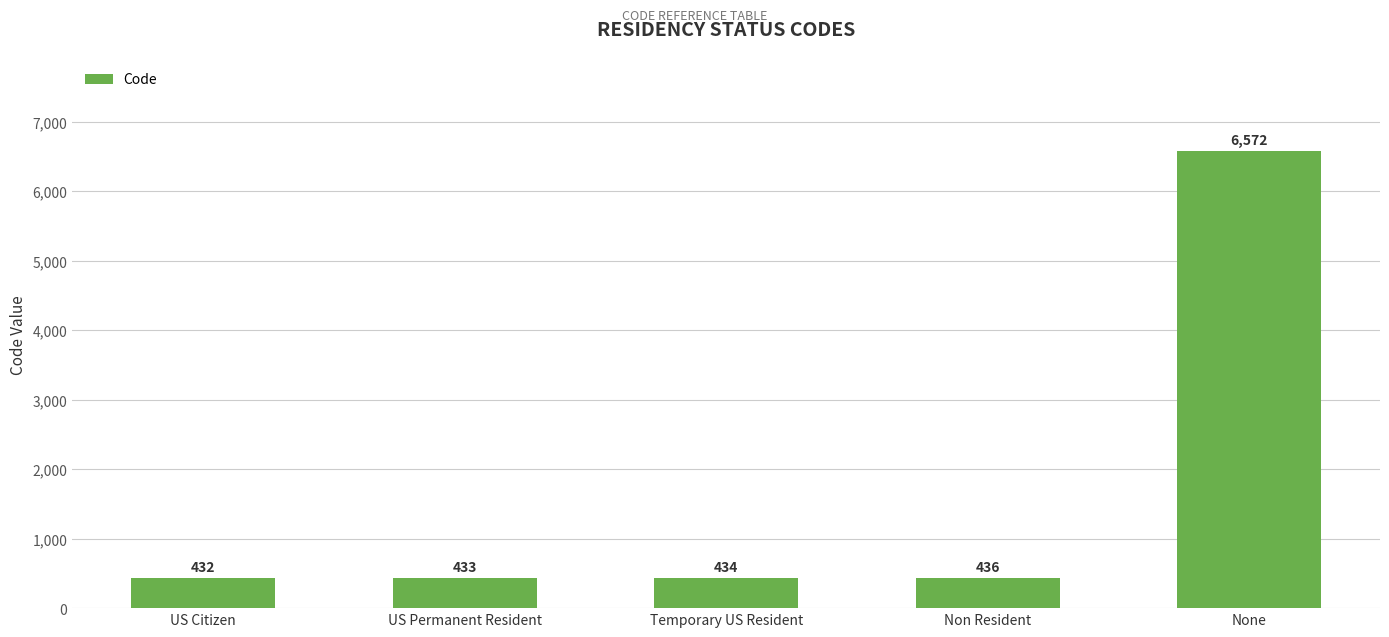

Is it true that the value at Non Resident is 436?

True